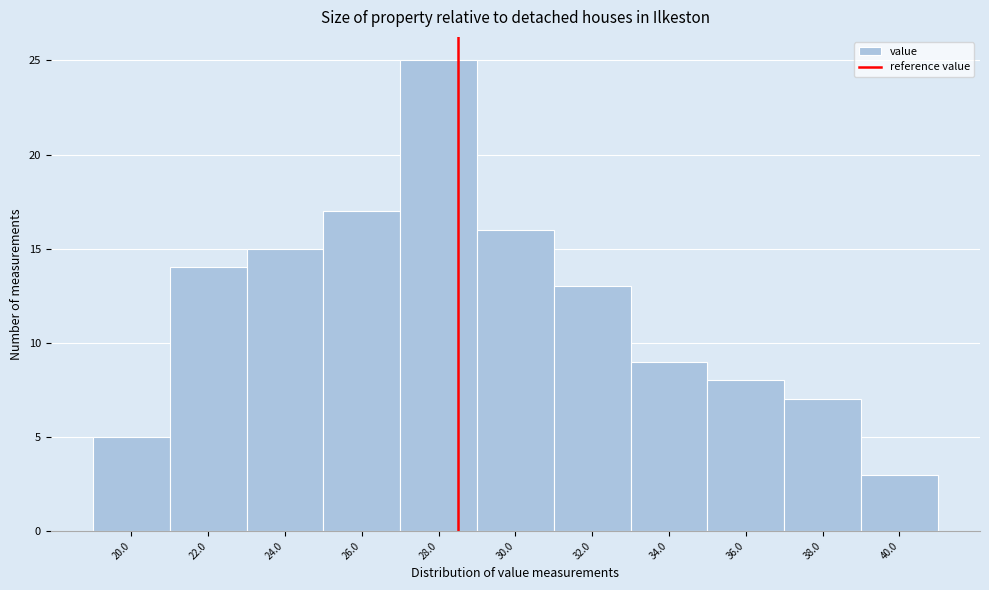

Reading left to right, what are all the values shown in this chart?

5	14	15	17	25	16	13	9	8	7	3